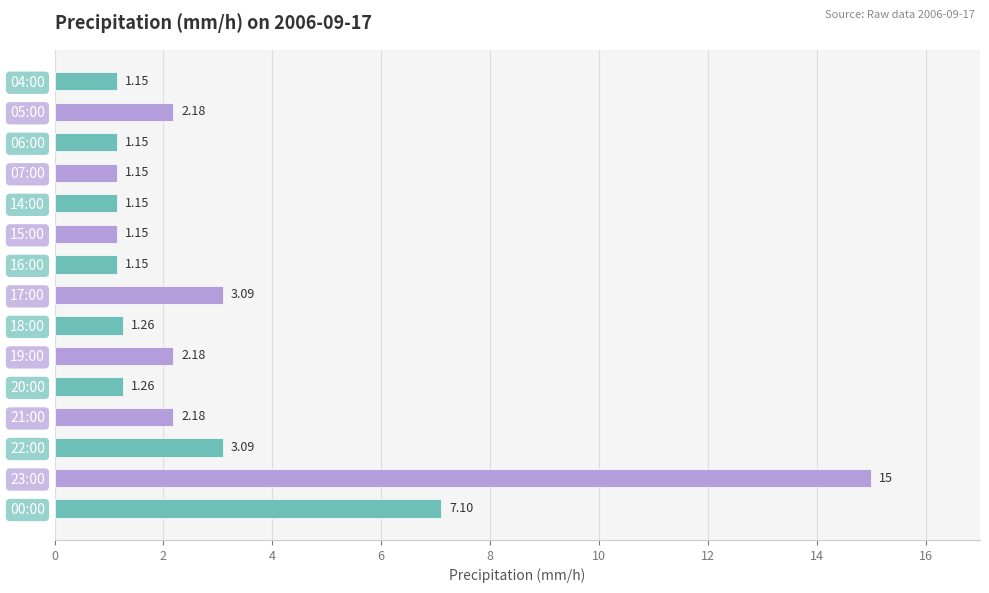

What is the ratio of the value at 18:00 to the value at 21:00?

0.6